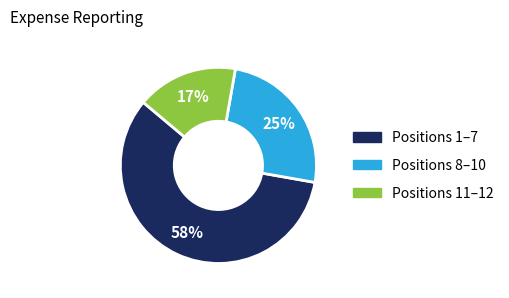

To the nearest percent, what is the average slice percentage?

33%